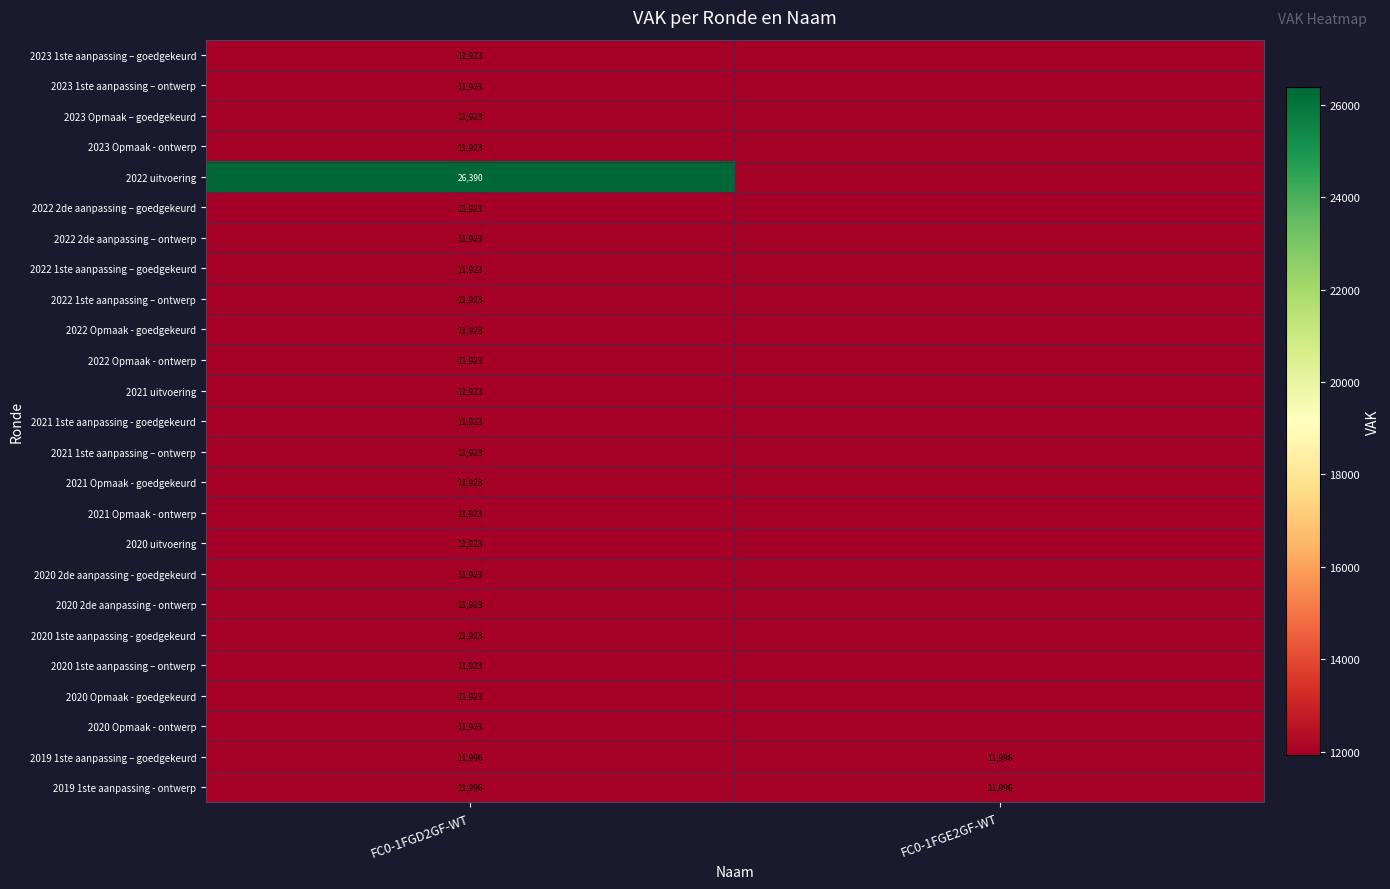

What is the average value of the 2019 1ste aanpassing - ontwerp series?

11996